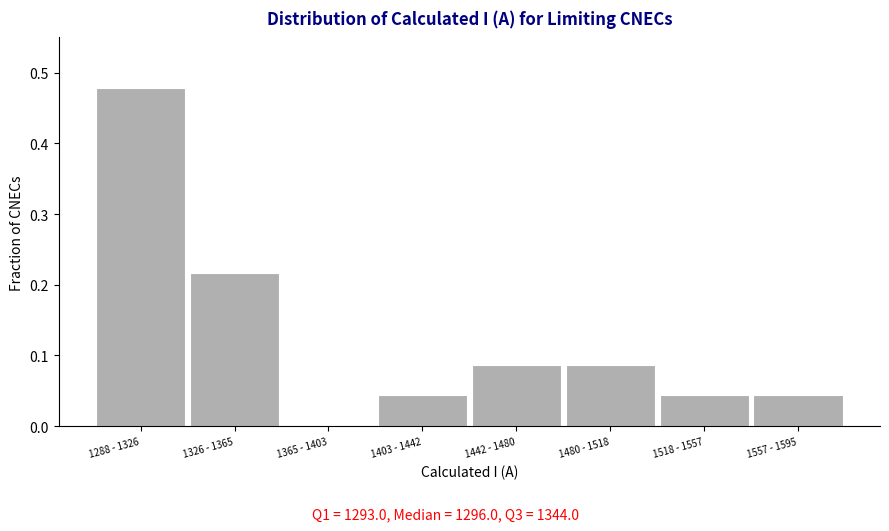

What is the sum of all values?

1.0